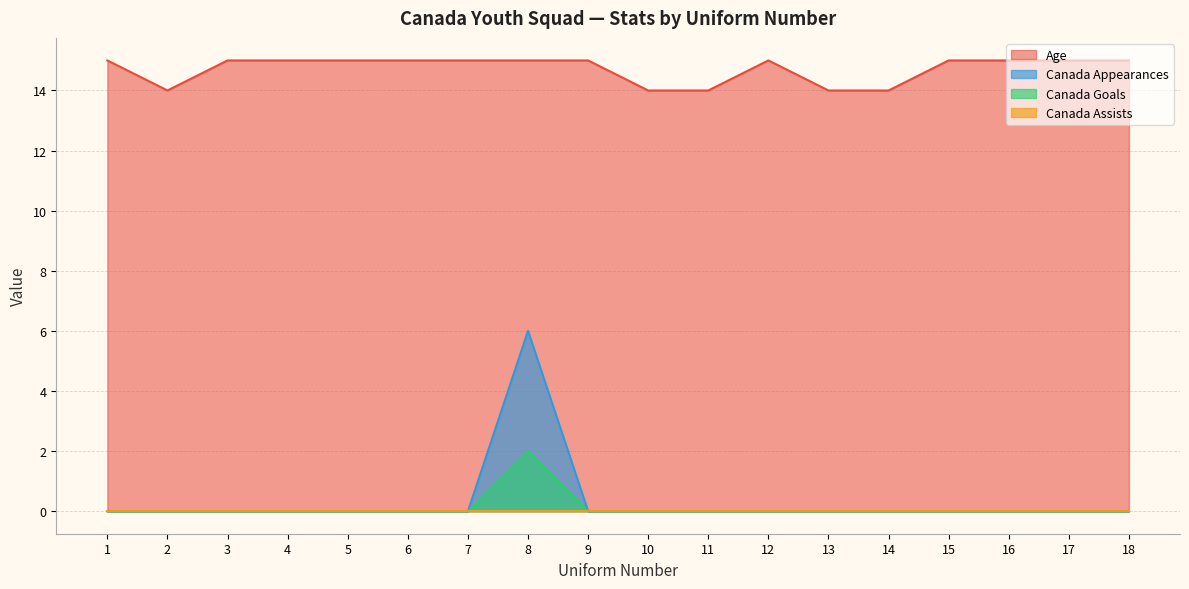

How many lines are shown in the chart?

4